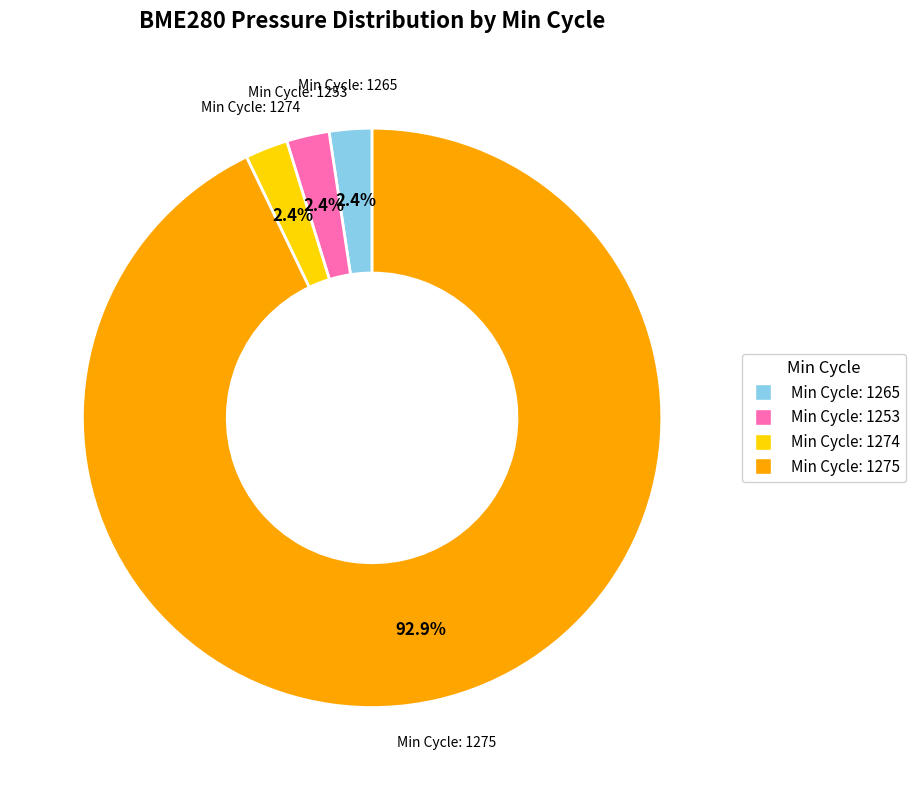

What portion of the pie excludes Min Cycle: 1265?

97.6%